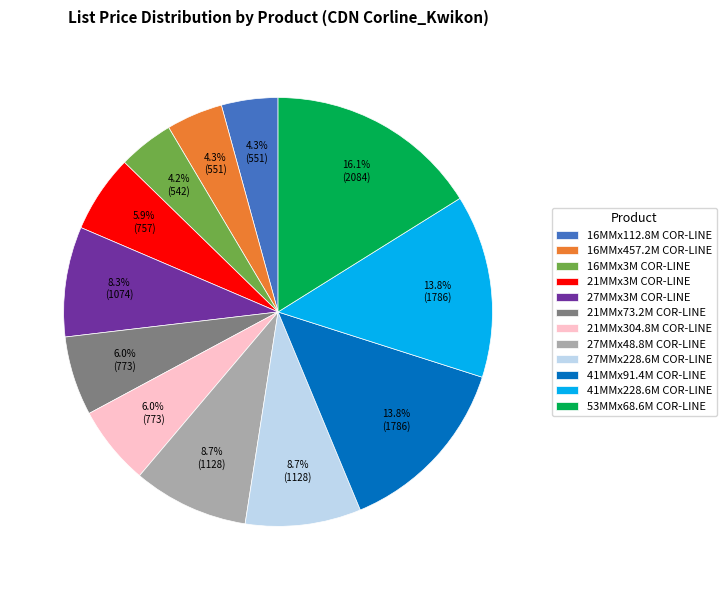

Approximately how many times larger is the value at 21MMx304.8M COR-LINE compared to 41MMx228.6M COR-LINE?

0.4